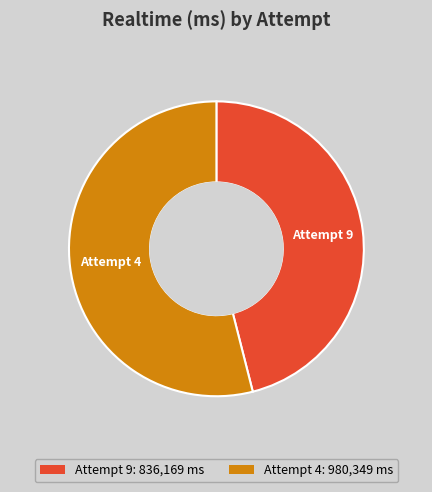

Is the sum of Attempt 4 and Attempt 9 greater than half?

Yes